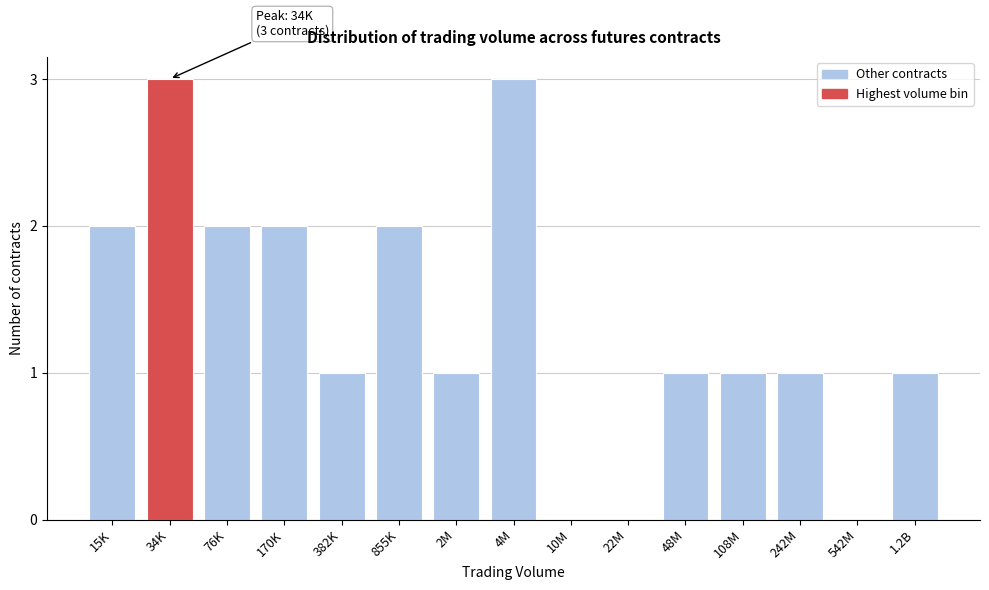

Reading right to left, what are all the values shown in this chart?

1.2B=1	542M=0	242M=1	108M=1	48M=1	22M=0	10M=0	4M=3	2M=1	855K=2	382K=1	170K=2	76K=2	34K=3	15K=2